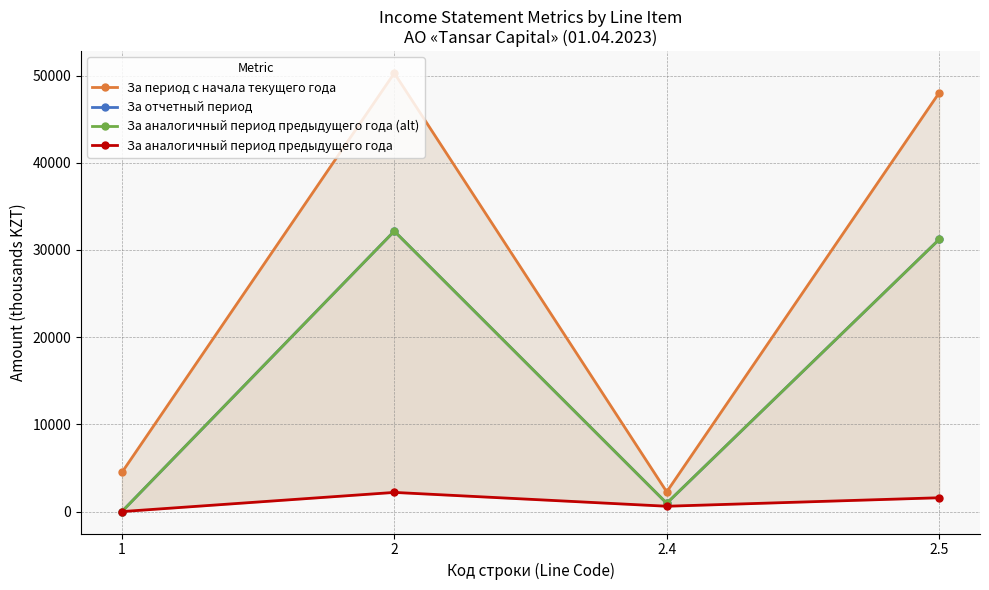

The value of За аналогичный период предыдущего года (alt) at 2.4 is 953. True or false?

True